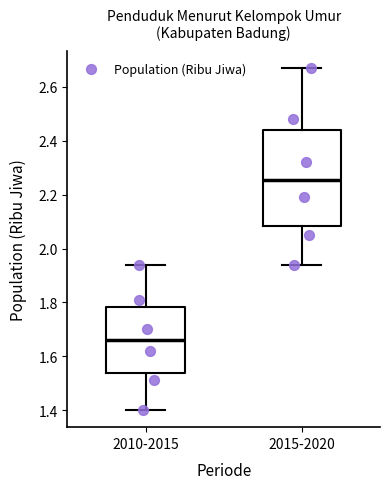

Reading left to right, transcribe this box plot: for each box, give where its median line is, the range the box spans, and where its two whiskers end, as read against the y-axis. The values are not printed on the chart, so give them approximately, as read against the axis.

2010-2015: median 1.66, box 1.54 to 1.78, whiskers 1.40 to 1.94
2015-2020: median 2.26, box 2.08 to 2.44, whiskers 1.94 to 2.68